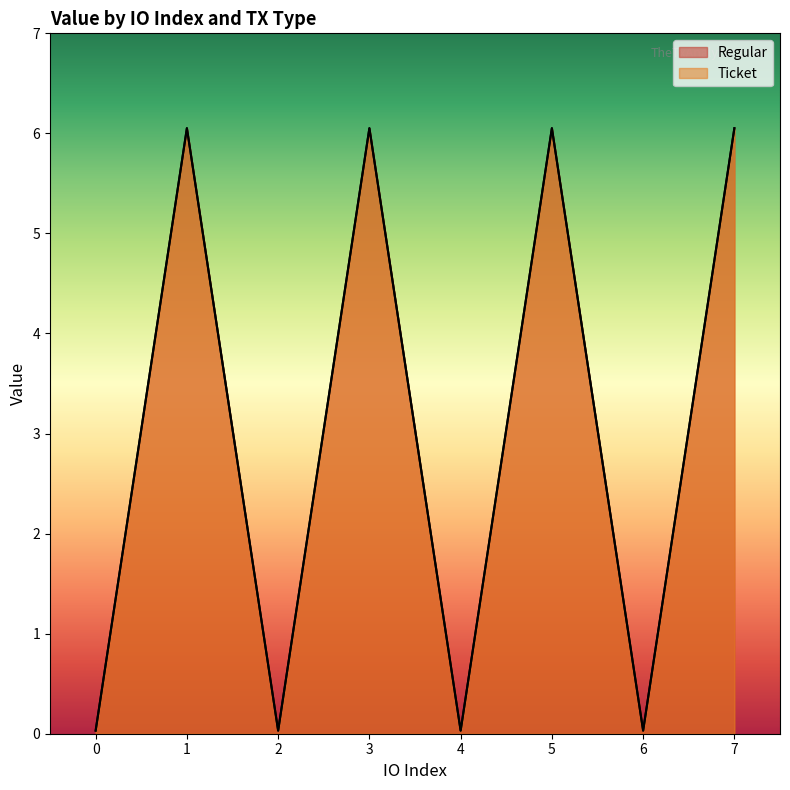

What is the maximum value shown in the chart?

6.1